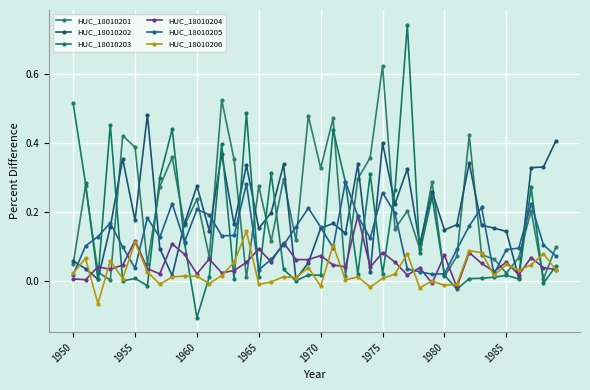

What is the lowest value of the HUC_18010203 series?

-0.1